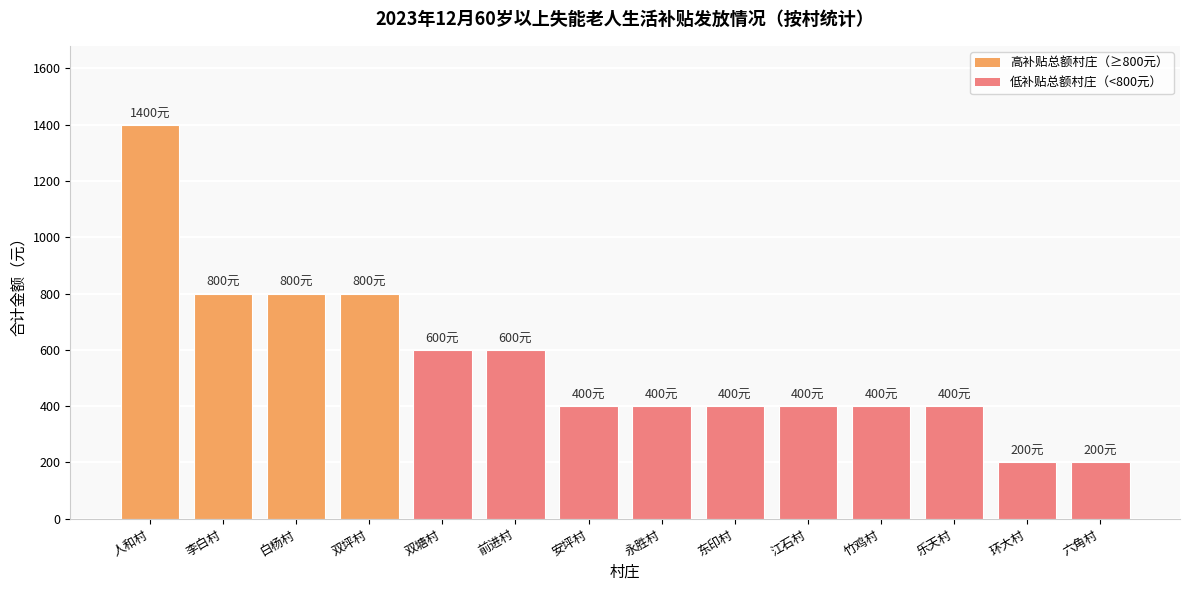

Which has a higher value, 双塘村 or 人和村?

人和村